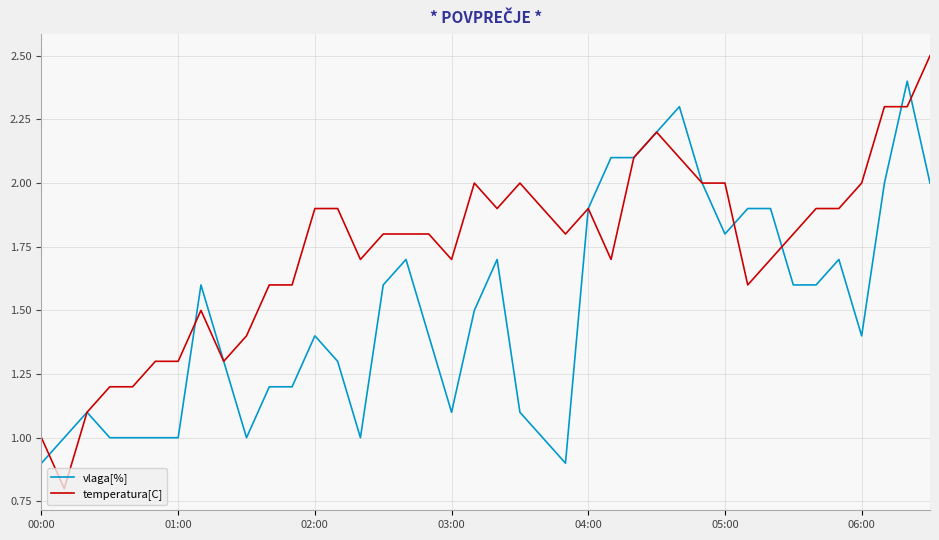

What is the highest value of the temperatura[C] series?

2.5